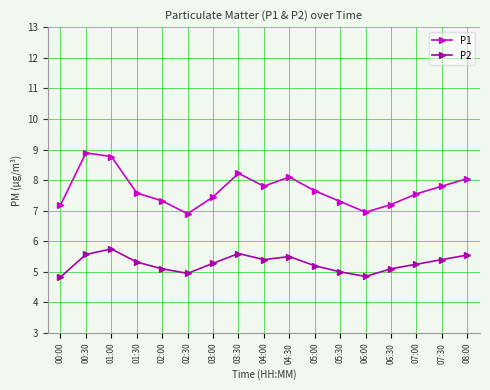

Where is the first local minimum for P2?

02:30